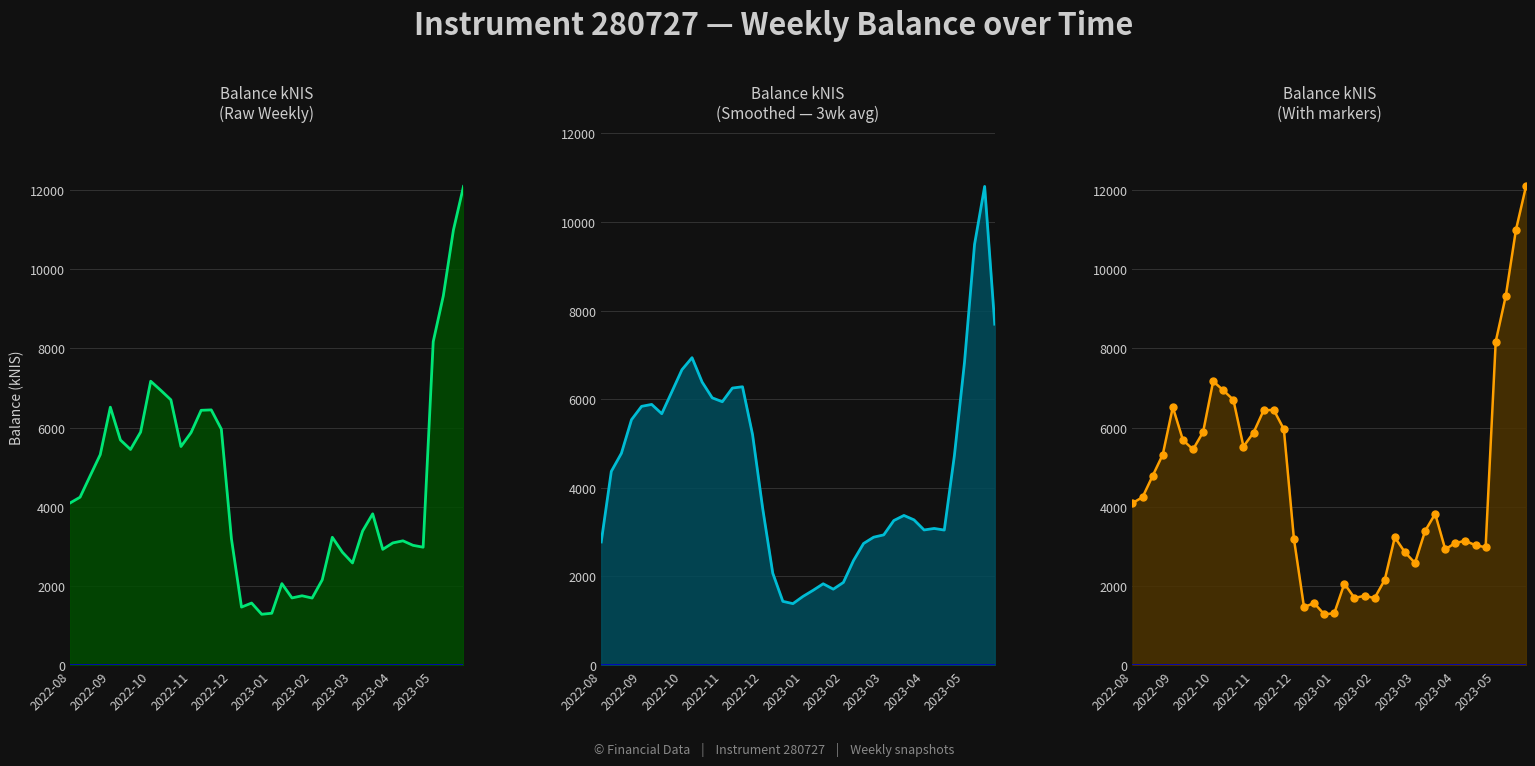

Which has a higher value, 16 or 37?

37